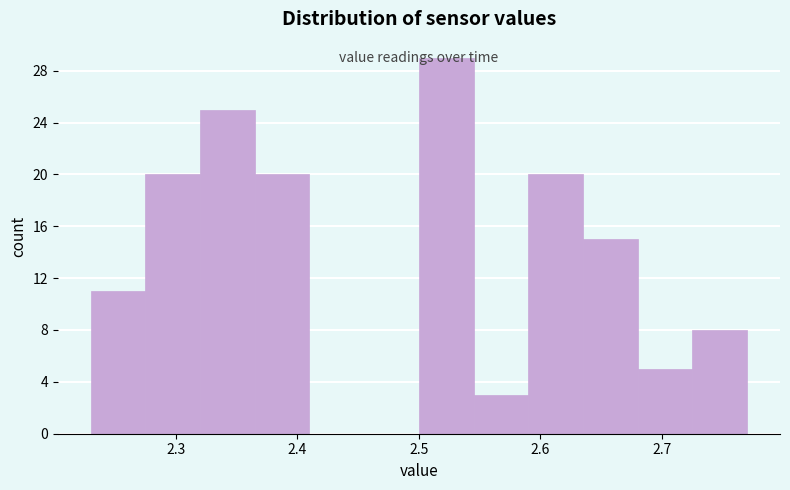

Reading left to right, transcribe this chart: for each bar, give the range it covers on the x-axis and its height. Neither the bar edges nor the heights are printed on the chart, so give them approximately, as read against the axes.

2.230 to 2.275: 11
2.275 to 2.320: 20
2.320 to 2.365: 25
2.365 to 2.410: 20
2.410 to 2.455: 0
2.455 to 2.500: 0
2.500 to 2.545: 29
2.545 to 2.590: 3
2.590 to 2.635: 20
2.635 to 2.680: 15
2.680 to 2.725: 5
2.725 to 2.770: 8